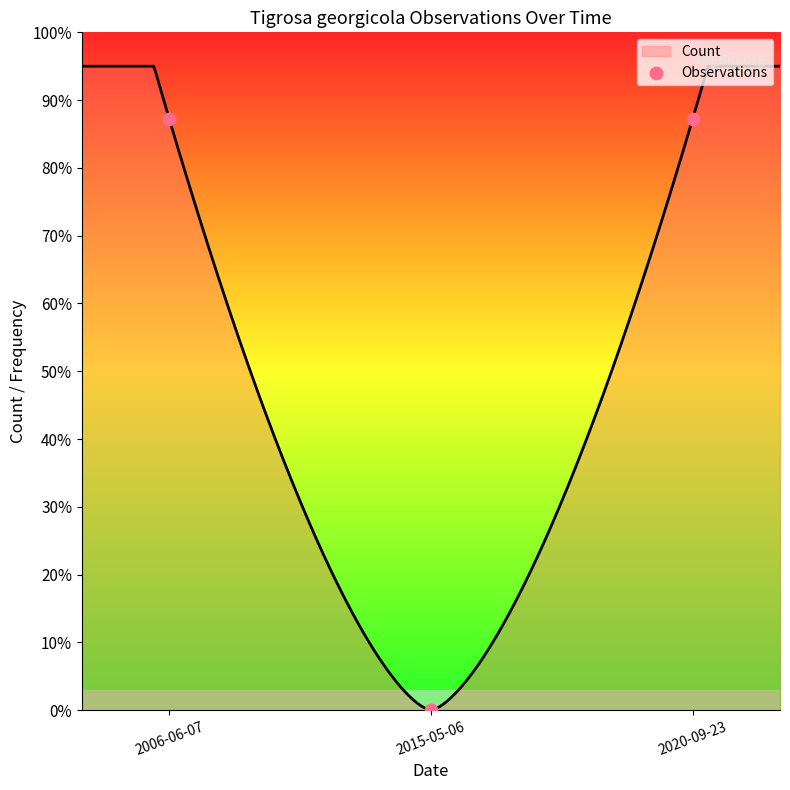

What is the change in value from 2006-06-07 to 2015-05-06?

-0.9